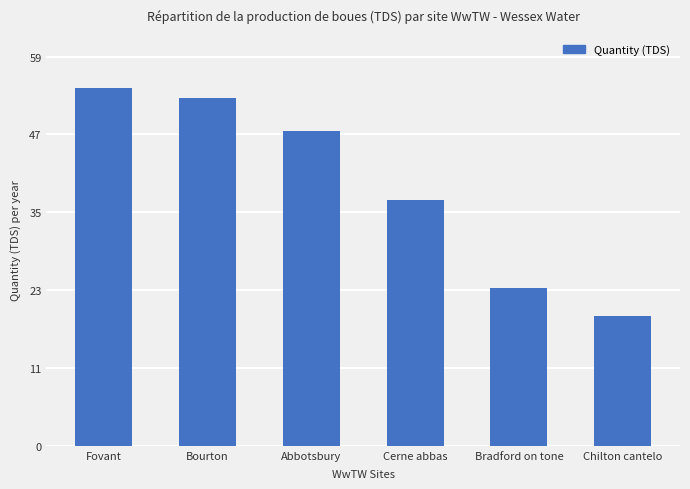

Reading left to right, extract all data points from this chart.

Fovant=54.3	Bourton=52.8	Abbotsbury=47.8	Cerne abbas=37.3	Bradford on tone=23.9	Chilton cantelo=19.8